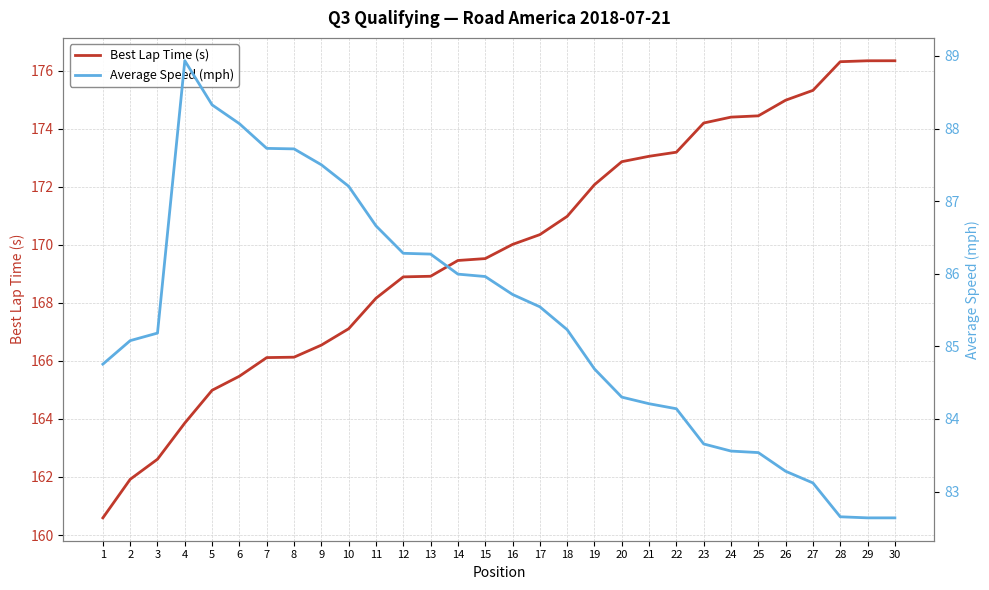

Rank the series at 28 from highest to lowest value.

Best Lap Time (s), Average Speed (mph)